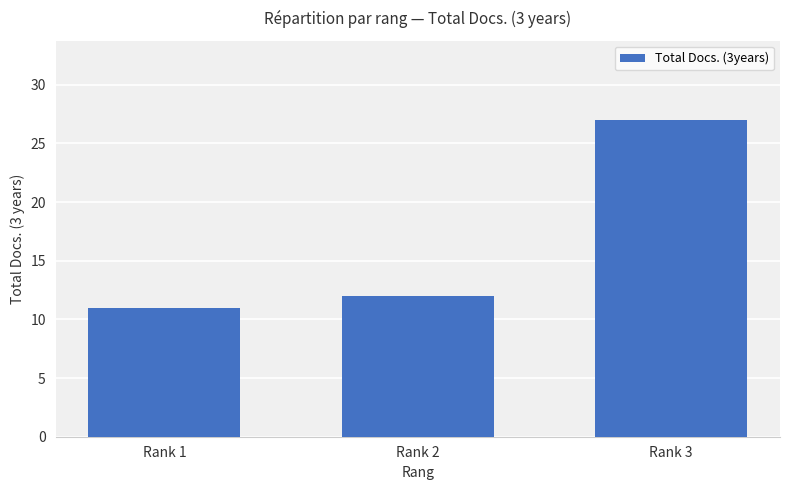

Reading left to right, list all the values displayed in this chart.

11	12	27